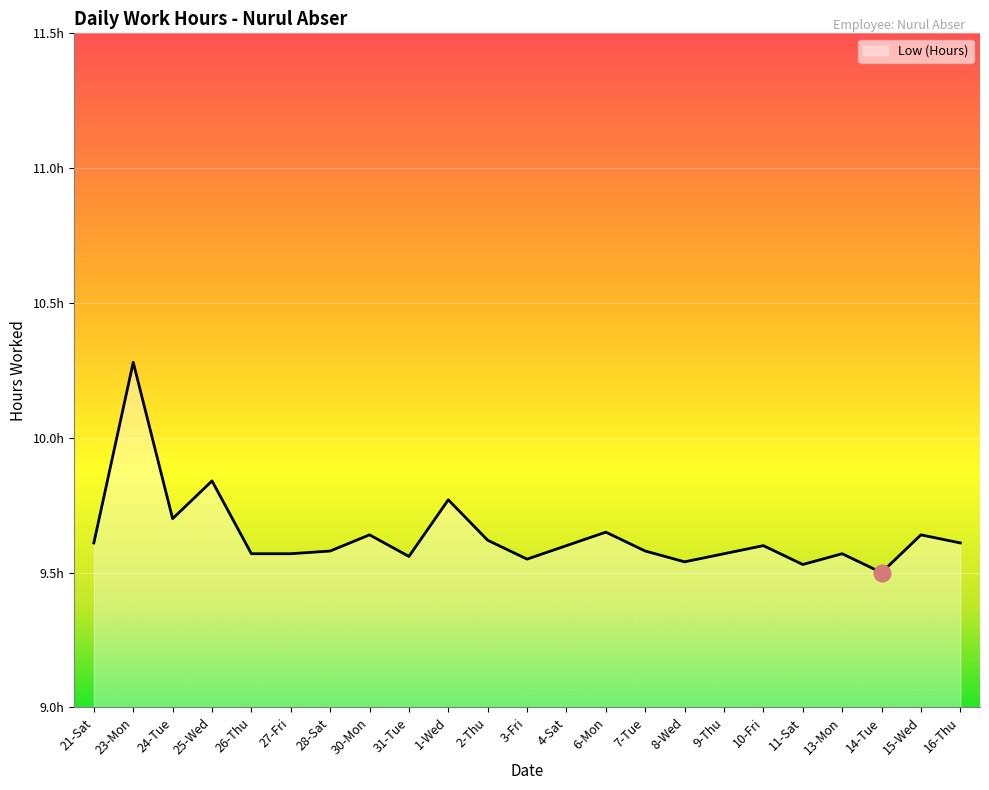

Where is the first local minimum?

24-Tue